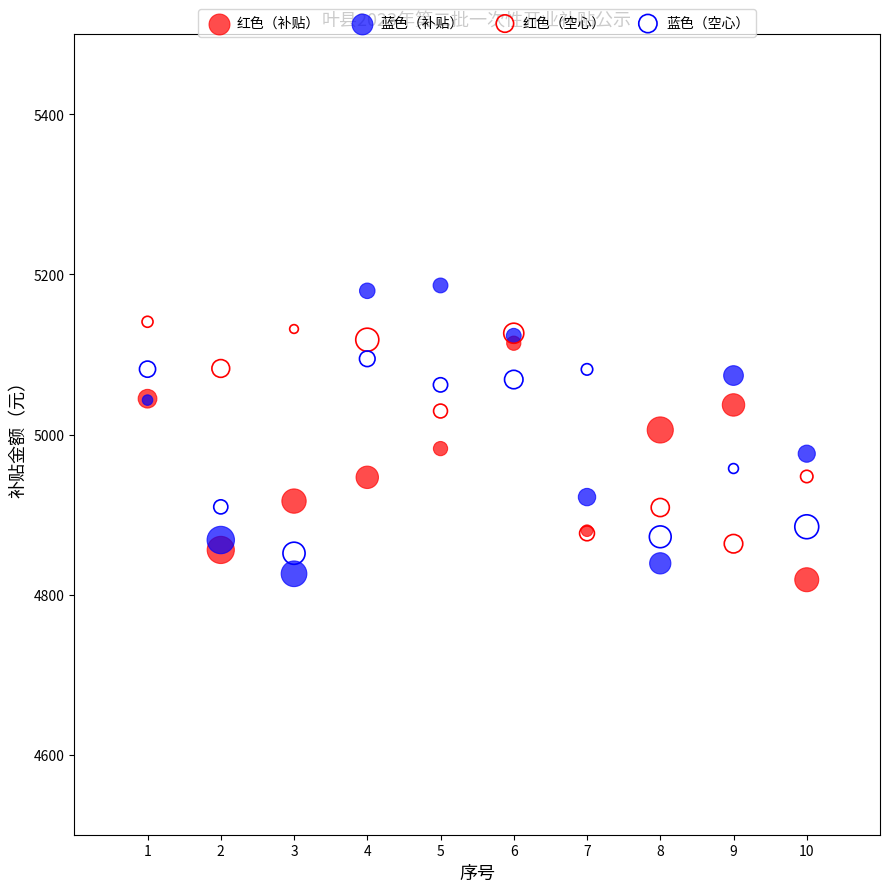

What are all the series names shown in the legend?

红色（补贴）, 蓝色（补贴）, 红色（空心）, 蓝色（空心）